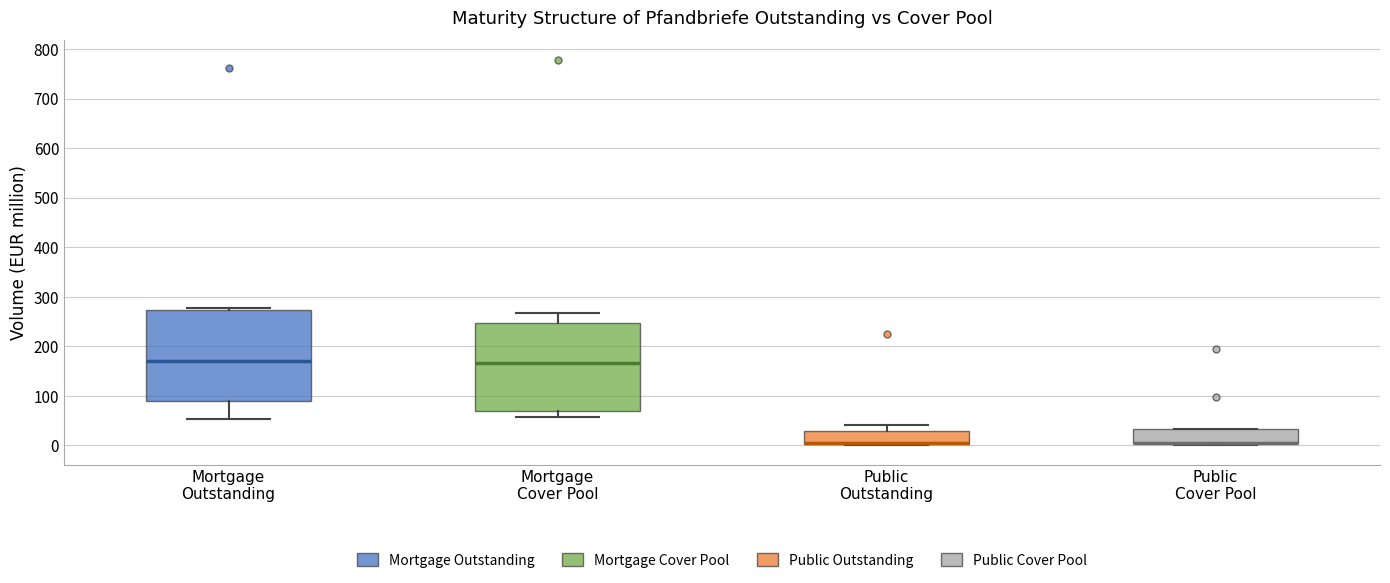

Reading left to right, transcribe this box plot: for each box, give where its median line is, the range the box spans, and where its two whiskers end, as read against the y-axis. The values are not printed on the chart, so give them approximately, as read against the axis.

Mortgage Outstanding: median 170, box 90 to 270, whiskers 50 to 280
Mortgage Cover Pool: median 170, box 70 to 250, whiskers 60 to 270
Public Outstanding: median 0 (drawn on the box's lower edge), box 0 to 30, whiskers 0 to 40
Public Cover Pool: median 0 (drawn on the box's lower edge), box 0 to 30, whiskers 0 to 30